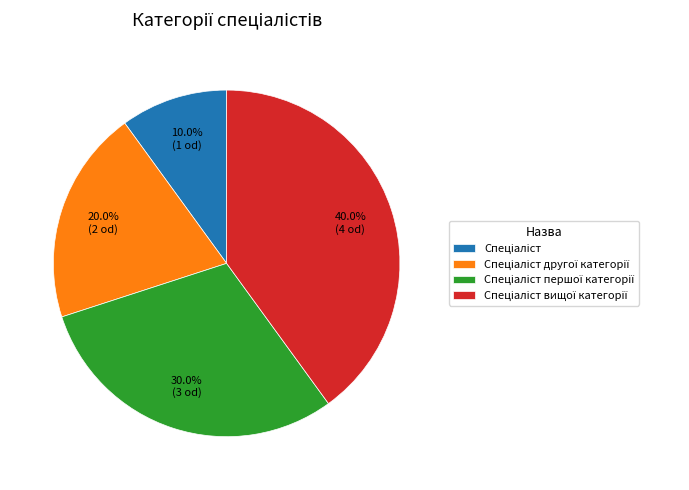

Does any single category account for the majority?

No